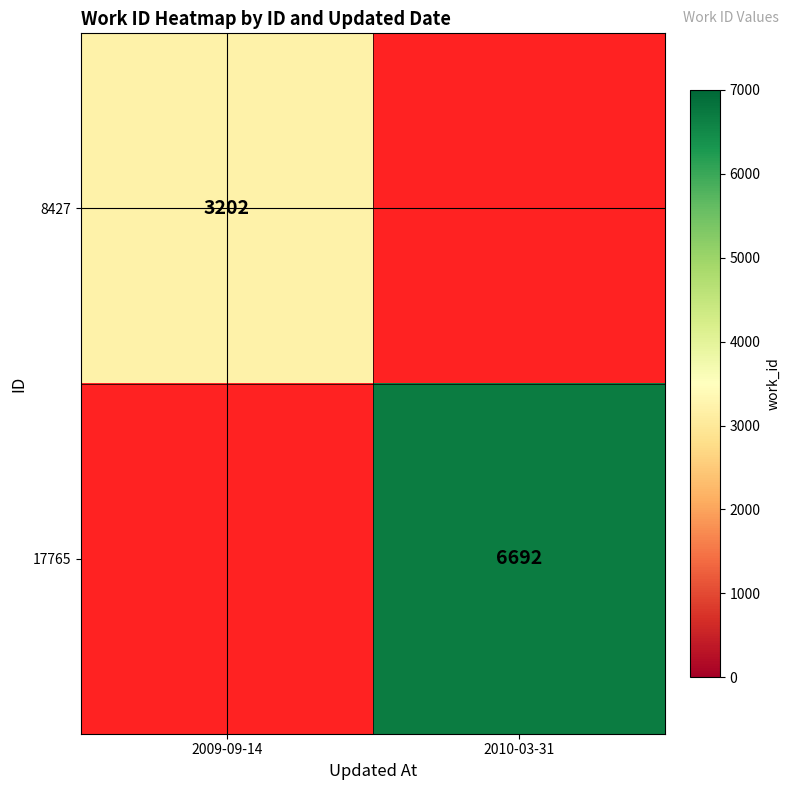

At how many categories does at least one series exceed 4107?

1